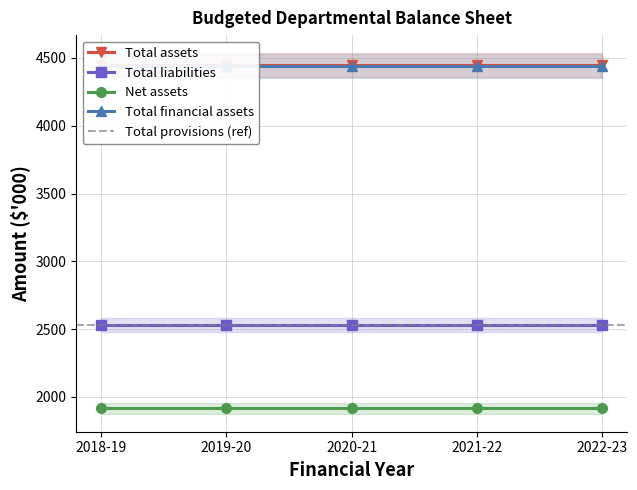

The Total assets series shows 4446 at 2021-22. True or false?

True